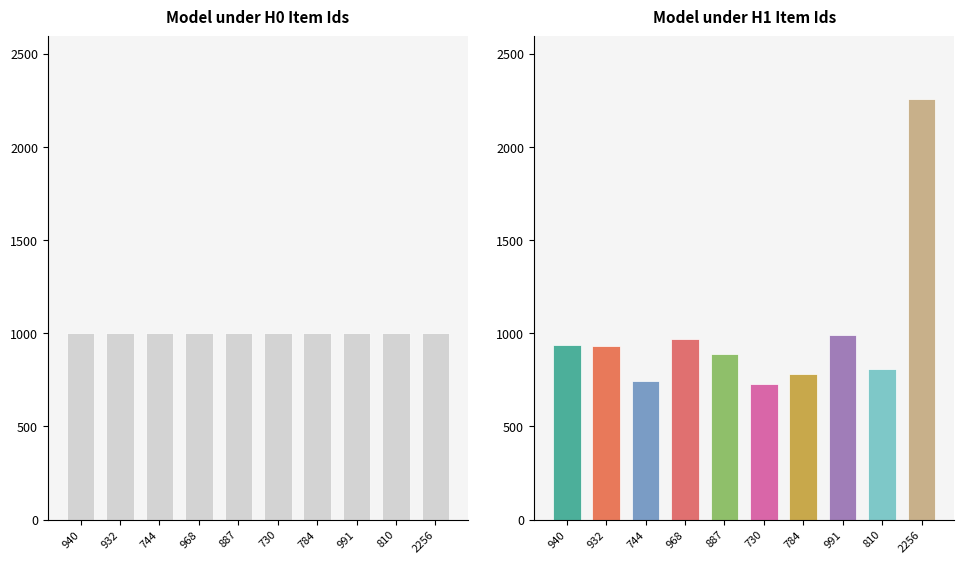

What is the sum of all values?

10042